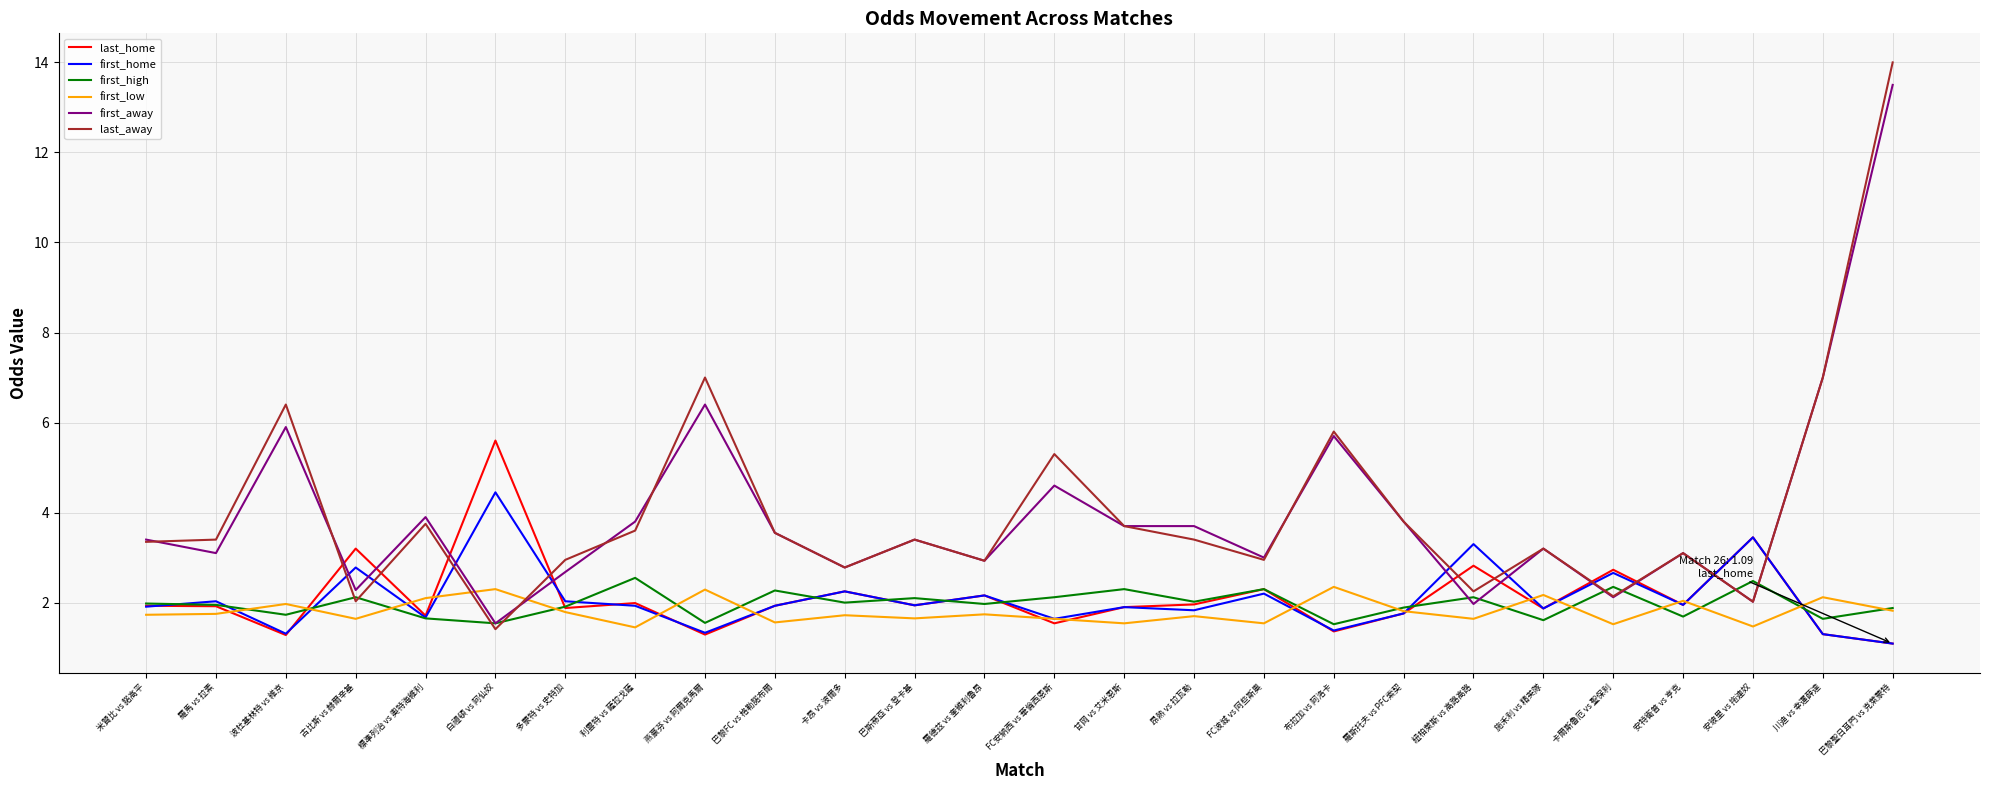

What is the maximum value shown in the chart?

14.0